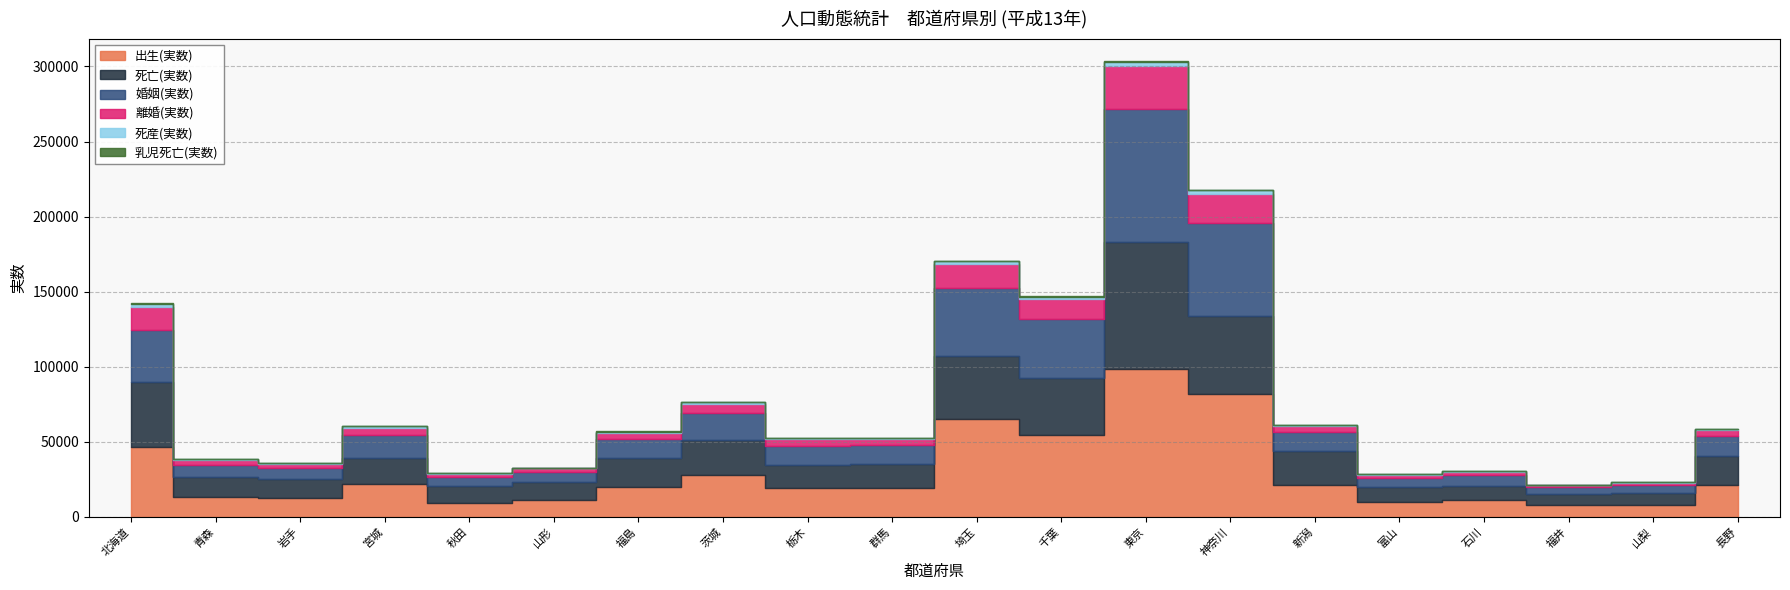

List the series in order of their peak value, lowest first.

乳児死亡(実数), 死産(実数), 離婚(実数), 死亡(実数), 婚姻(実数), 出生(実数)